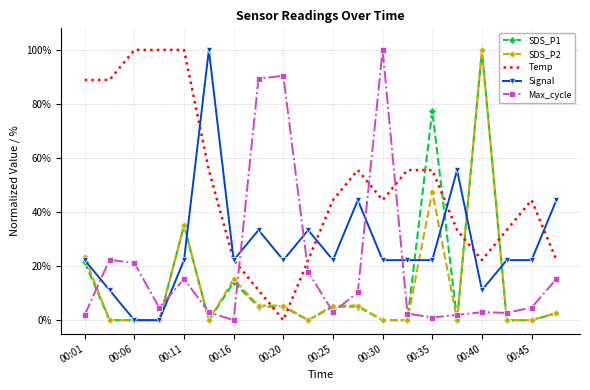

What is the greatest value displayed?

100.0